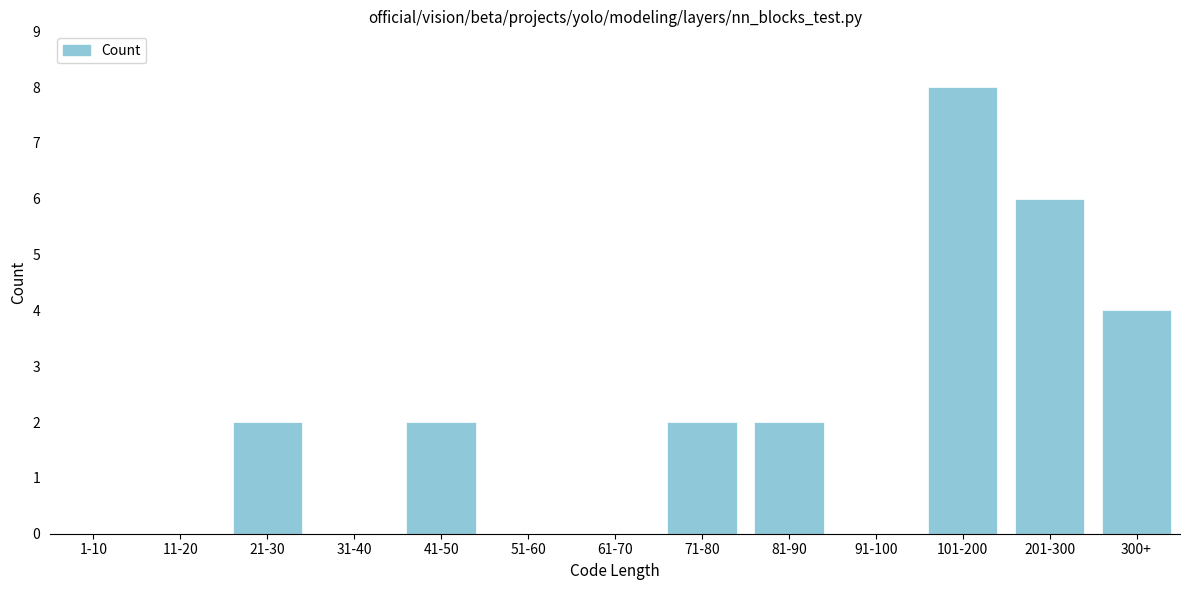

Reading left to right, list all the values displayed in this chart.

1-10=0	11-20=0	21-30=2	31-40=0	41-50=2	51-60=0	61-70=0	71-80=2	81-90=2	91-100=0	101-200=8	201-300=6	300+=4